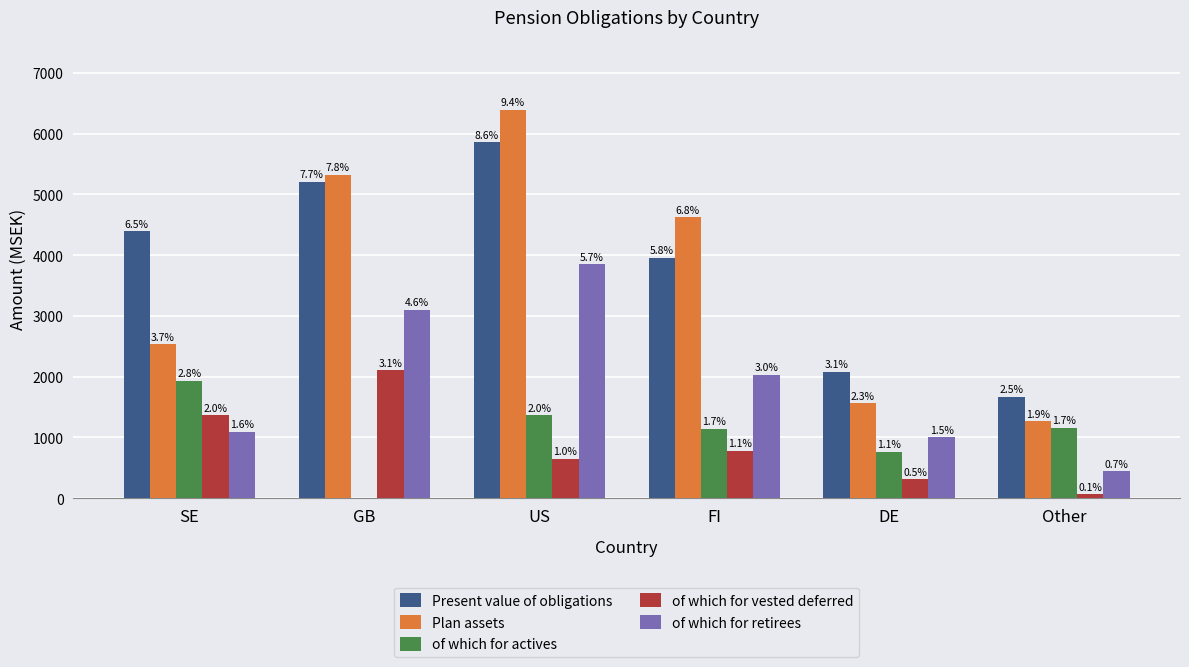

What are all the series names shown in the legend?

Present value of obligations, Plan assets, of which for actives, of which for vested deferred, of which for retirees